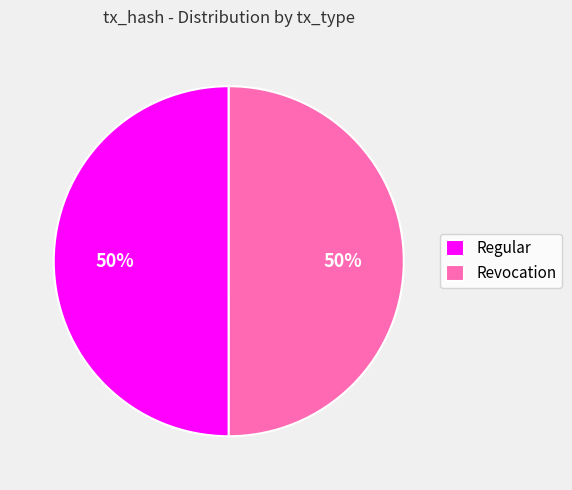

To the nearest percent, what percentage of the pie is Revocation?

50%